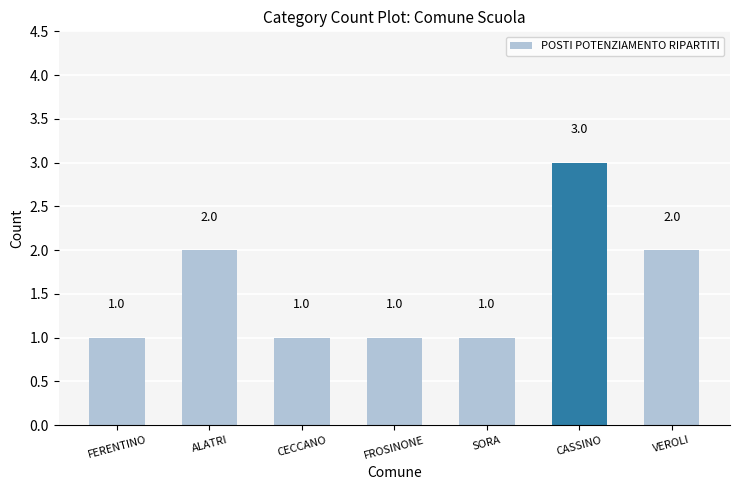

What is the value of the 3rd bar from the left?

1